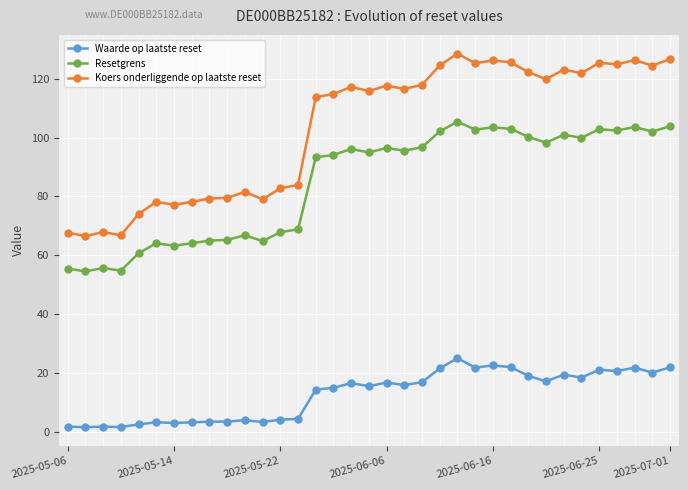

List the series in order of their overall mean, lowest first.

Waarde op laatste reset, Resetgrens, Koers onderliggende op laatste reset